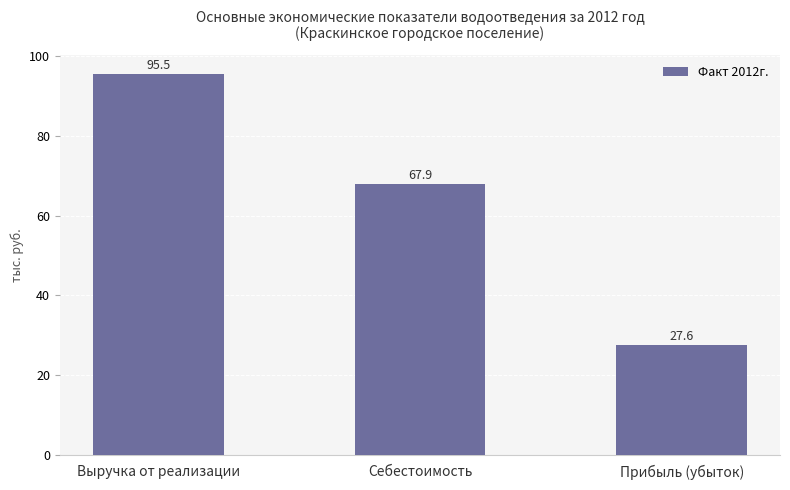

What is the difference between the values at Прибыль (убыток) and Выручка от реализации?

67.9